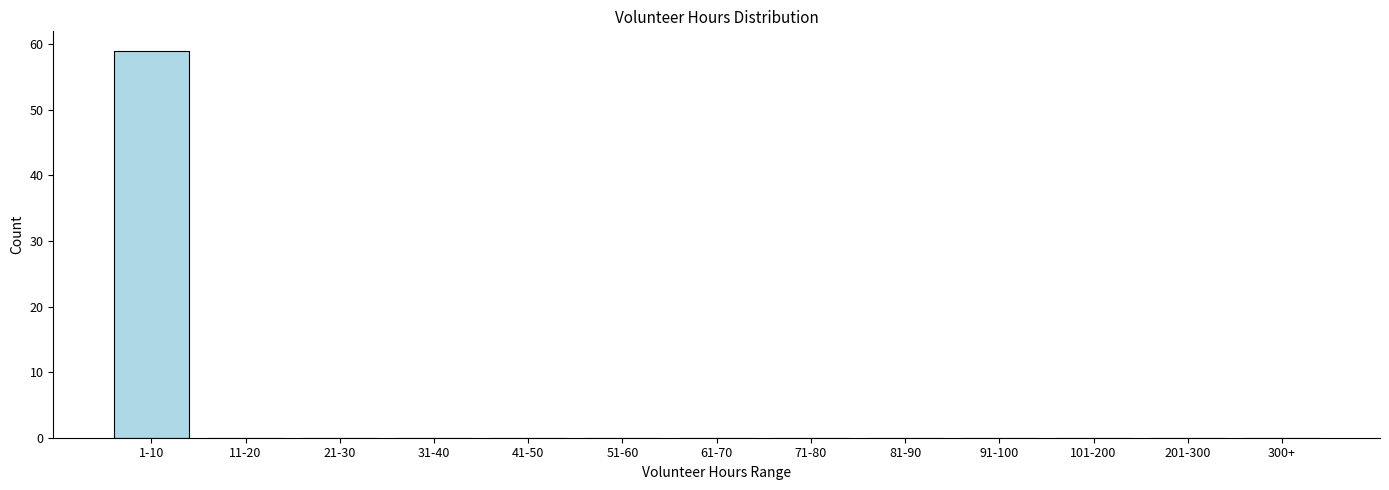

Reading right to left, what are all the values shown in this chart?

300+=0	201-300=0	101-200=0	91-100=0	81-90=0	71-80=0	61-70=0	51-60=0	41-50=0	31-40=0	21-30=0	11-20=0	1-10=59